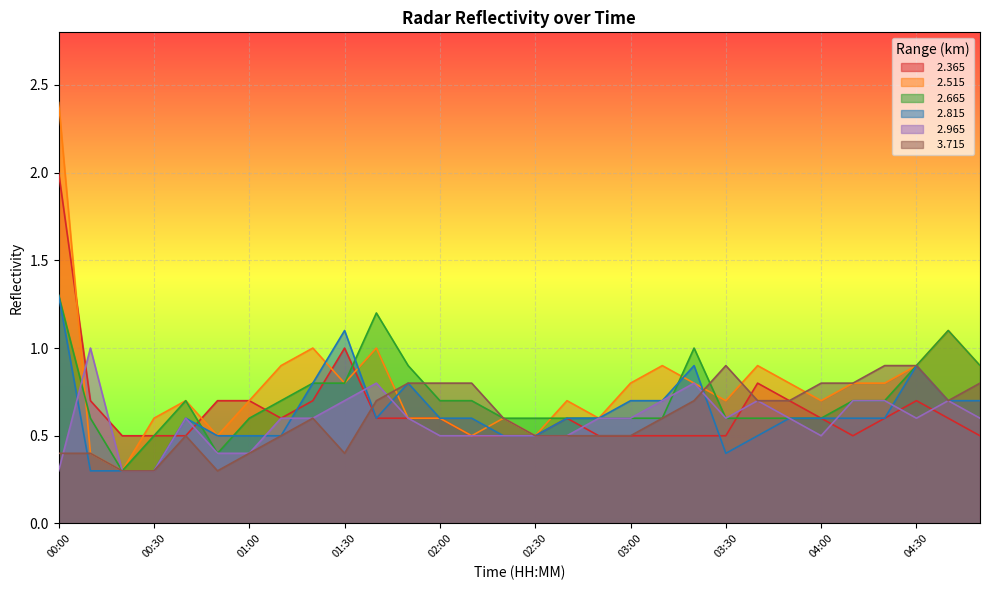

True or false:   2.515 and   2.815 intersect in this chart.

True